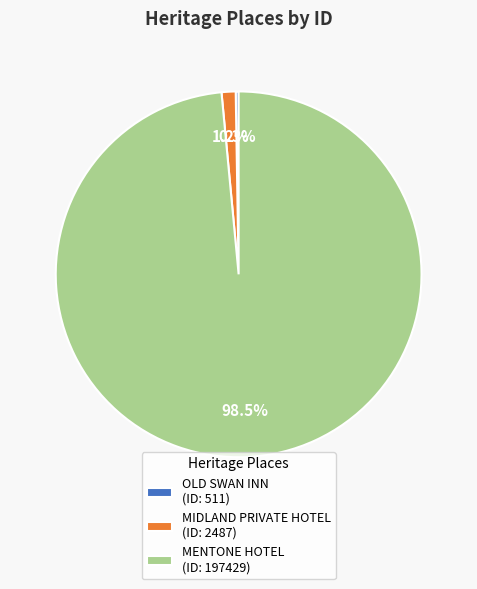

Which has a higher value, MIDLAND PRIVATE HOTEL (ID: 2487) or MENTONE HOTEL (ID: 197429)?

MENTONE HOTEL (ID: 197429)